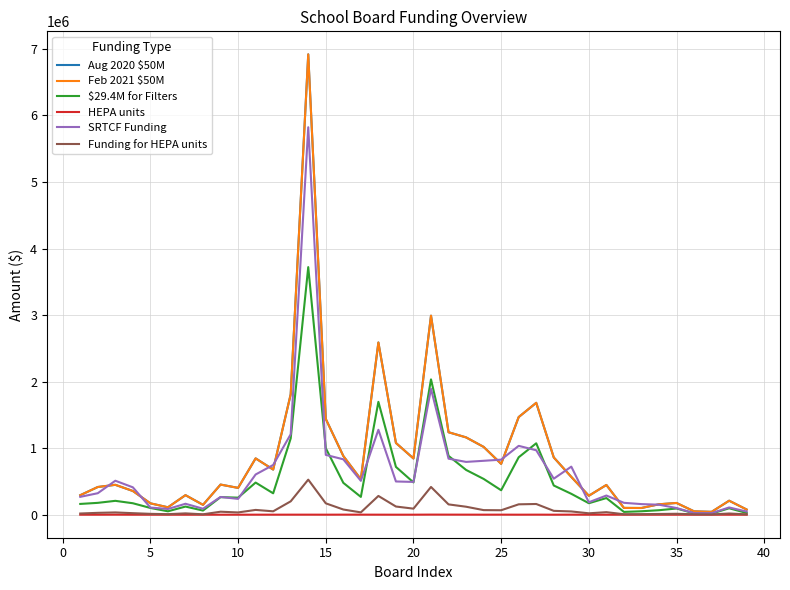

Which series has the largest total across all categories?

Aug 2020 $50M